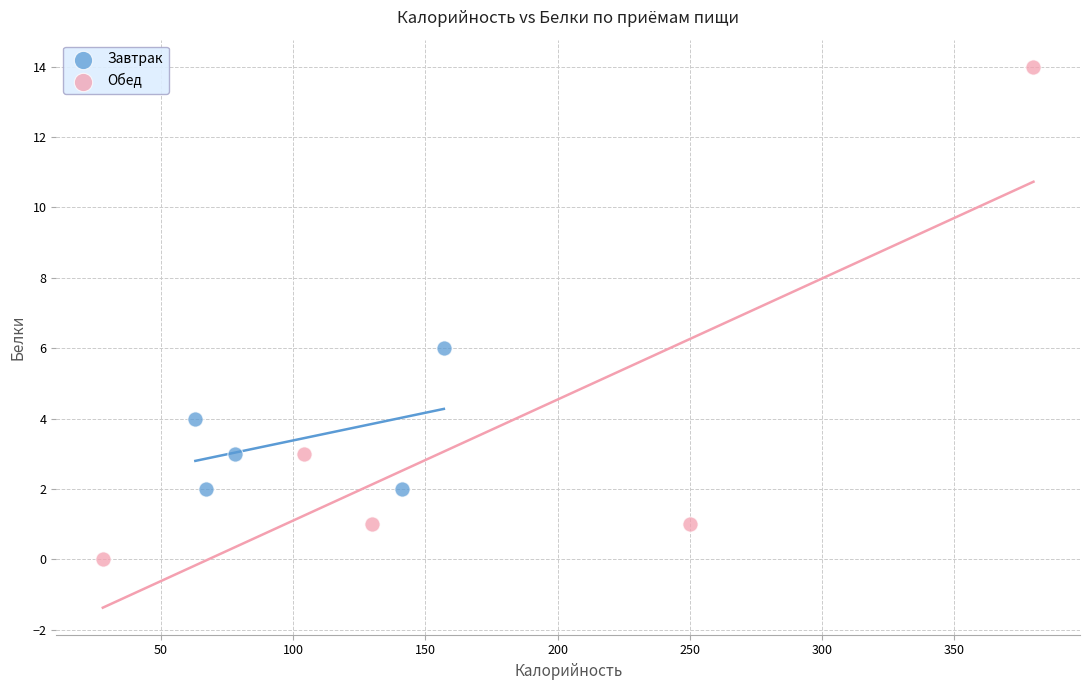

Which series reaches the maximum Y coordinate?

Обед